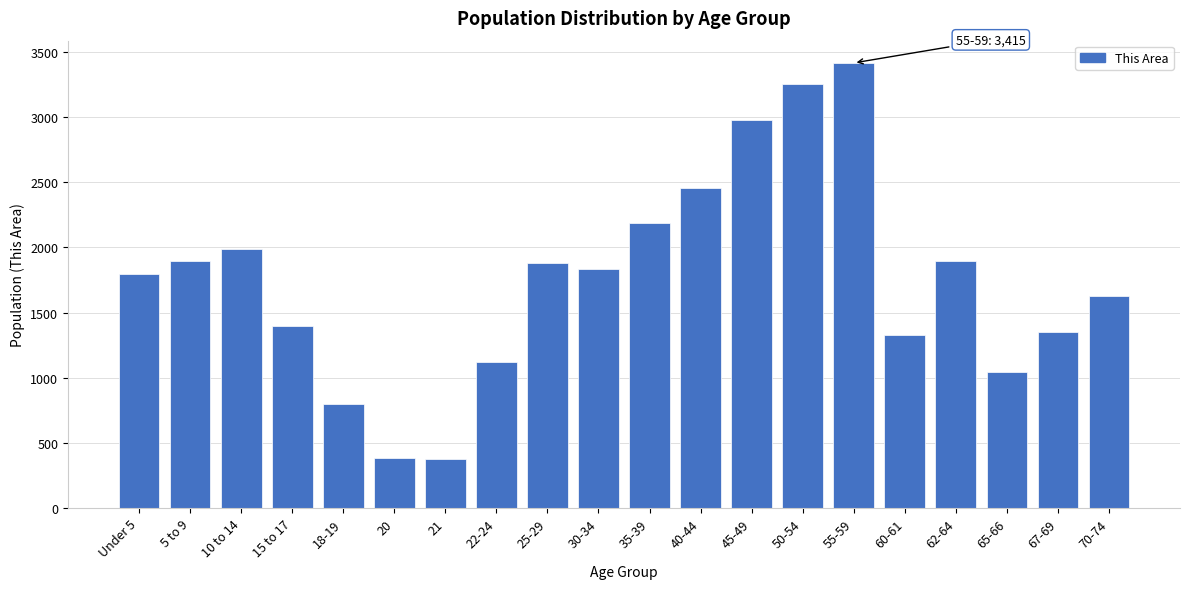

What is the label of the 9th bar from the left?

25-29